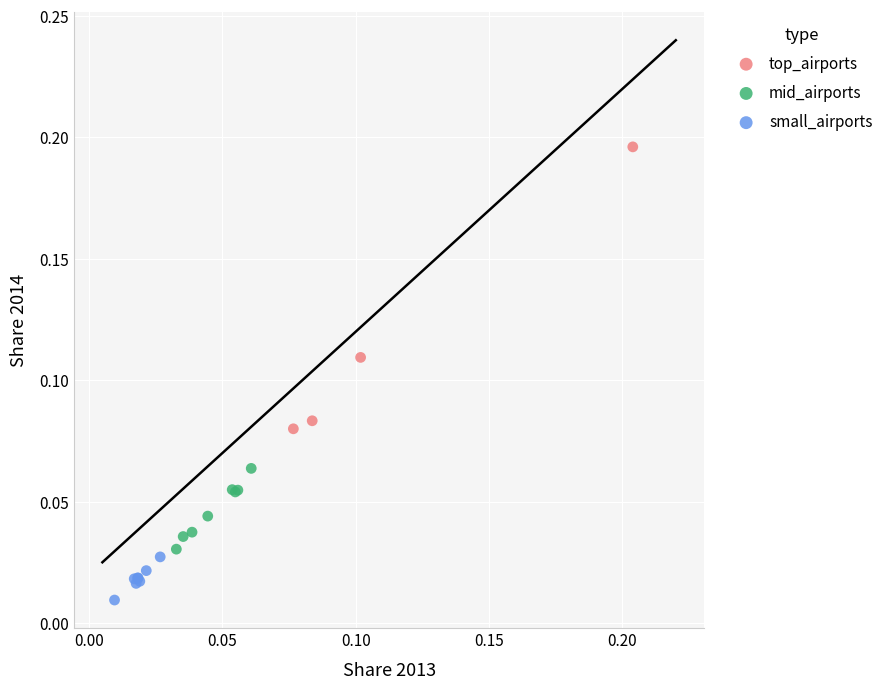

Which series reaches the minimum Y coordinate?

small_airports